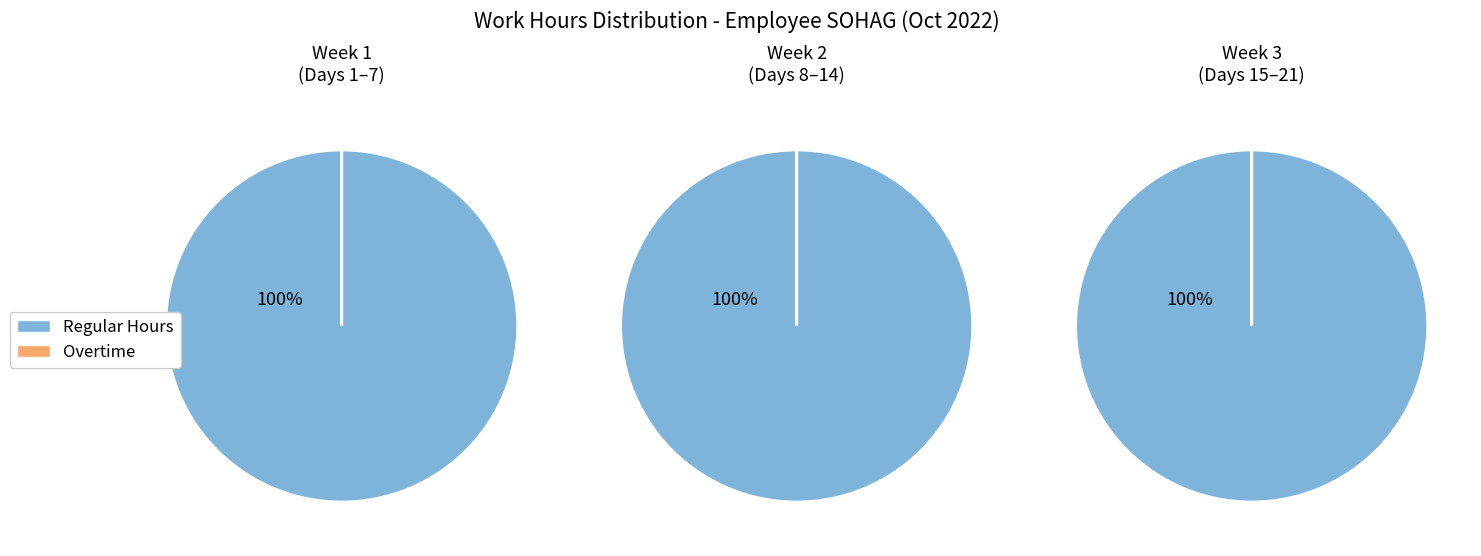

Between 2 and 21, which series saw the biggest shift?

Regular Hours